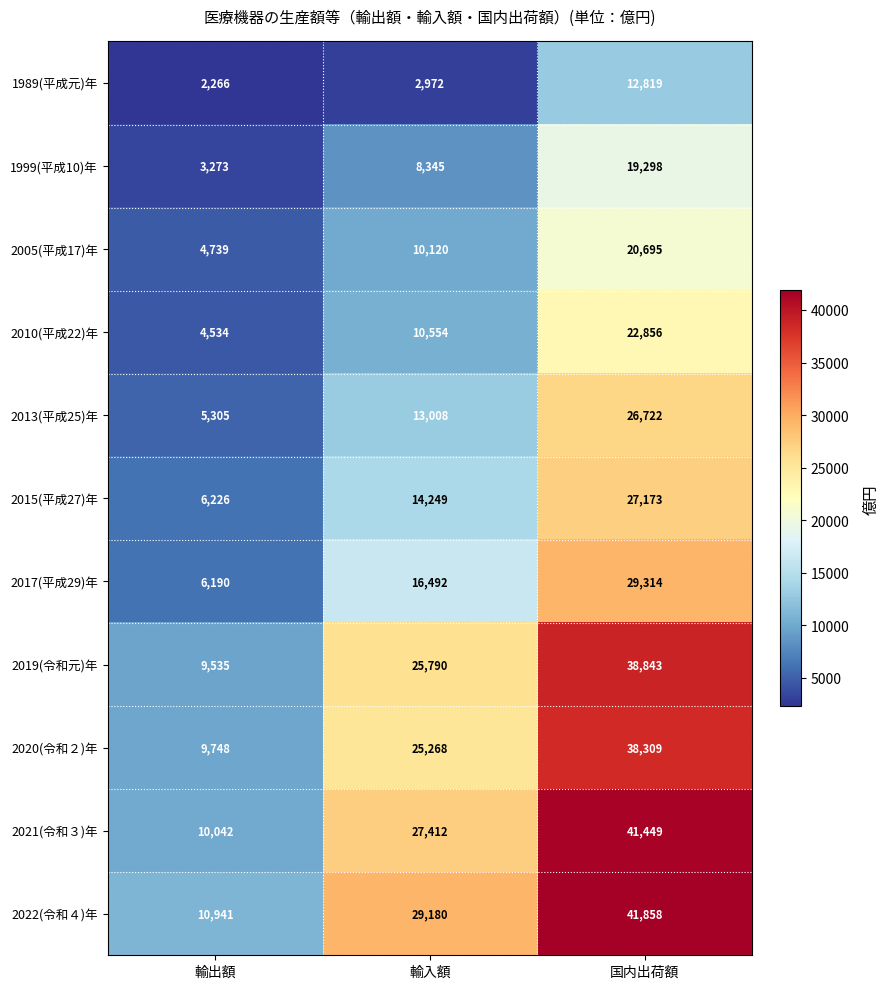

The value of 2017(平成29)年 at 国内出荷額 is 44290. True or false?

False